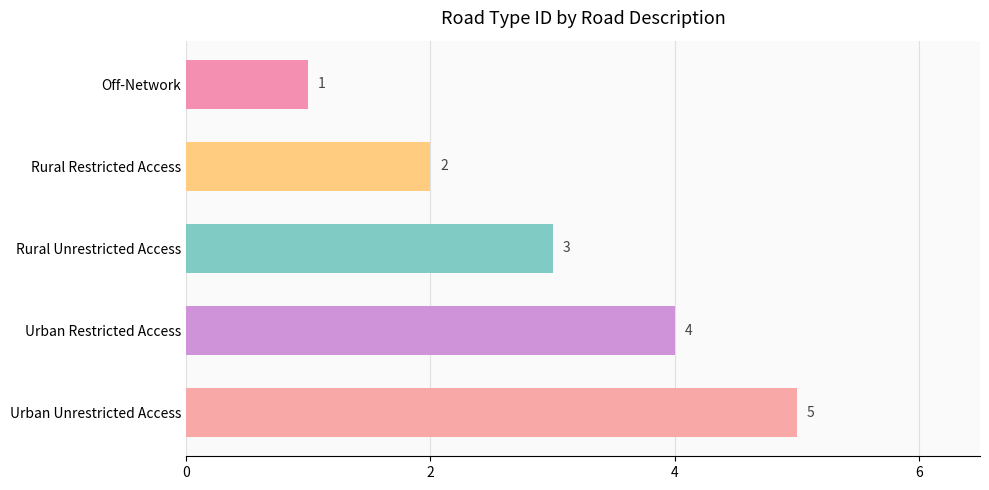

How many values are below 3?

2